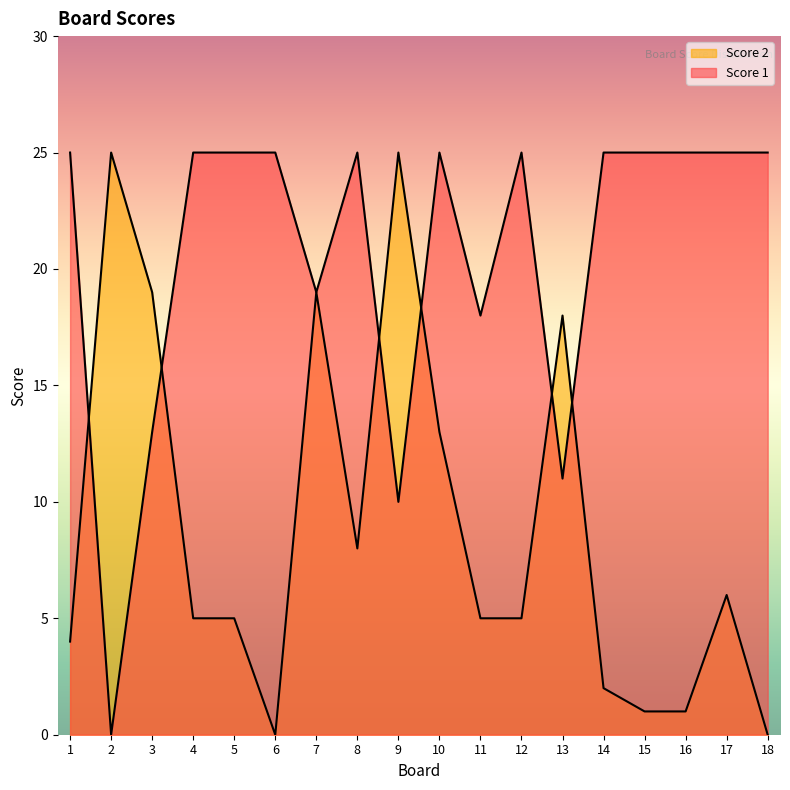

At which category does Score 1 reach its first local valley?

2